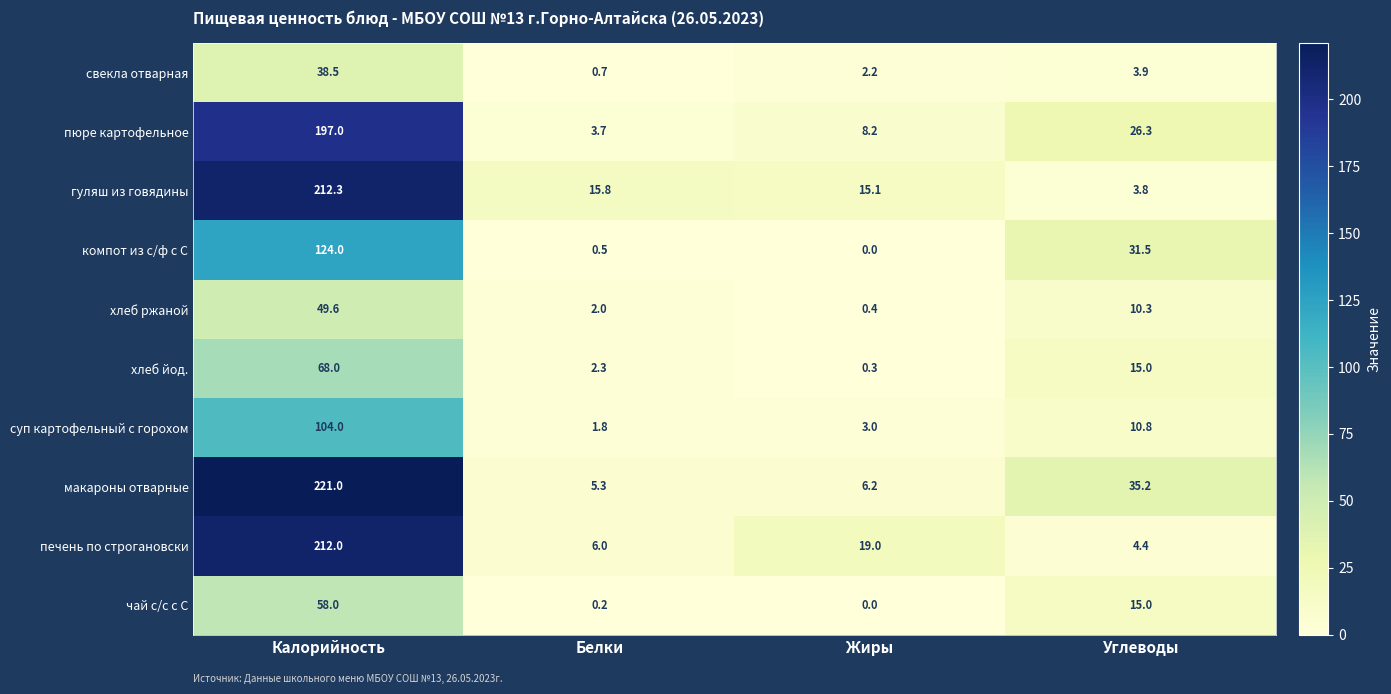

How many data points does each series have?

4